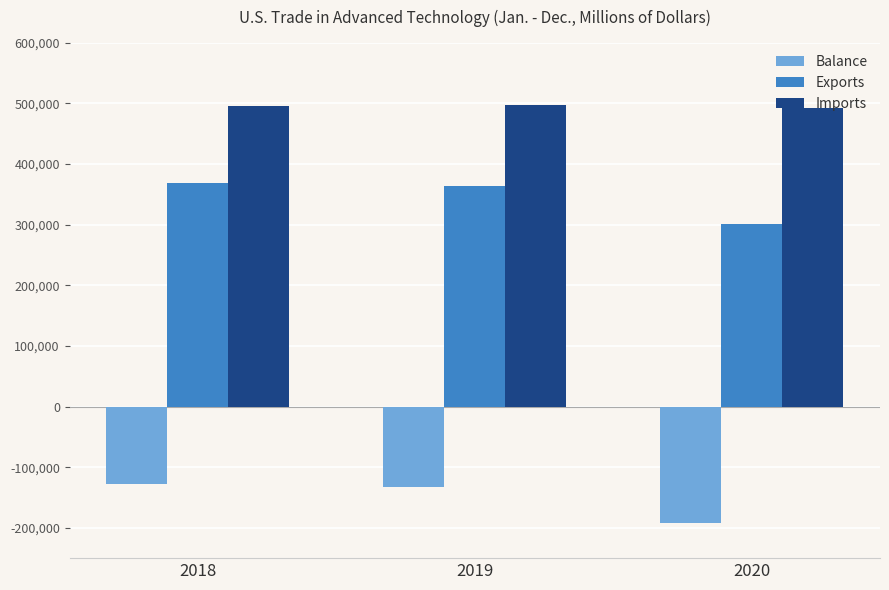

Which series has the largest total across all categories?

Imports